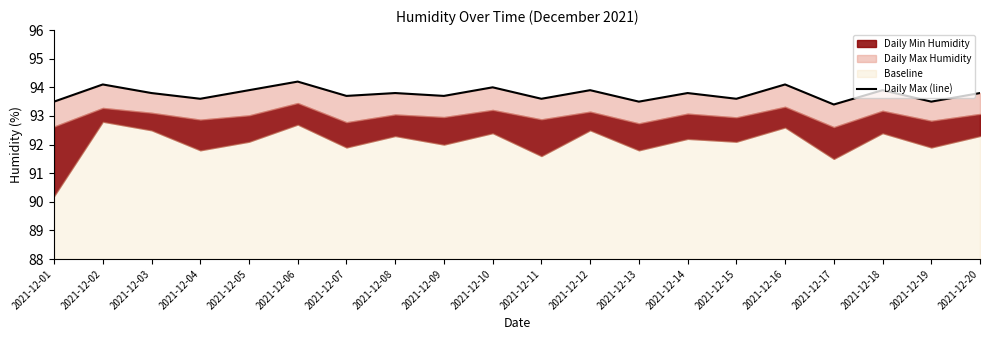

Rank the categories by value from highest to lowest.

2021-12-06, 2021-12-02, 2021-12-16, 2021-12-10, 2021-12-05, 2021-12-12, 2021-12-18, 2021-12-03, 2021-12-08, 2021-12-14, 2021-12-20, 2021-12-07, 2021-12-09, 2021-12-04, 2021-12-11, 2021-12-15, 2021-12-01, 2021-12-13, 2021-12-19, 2021-12-17